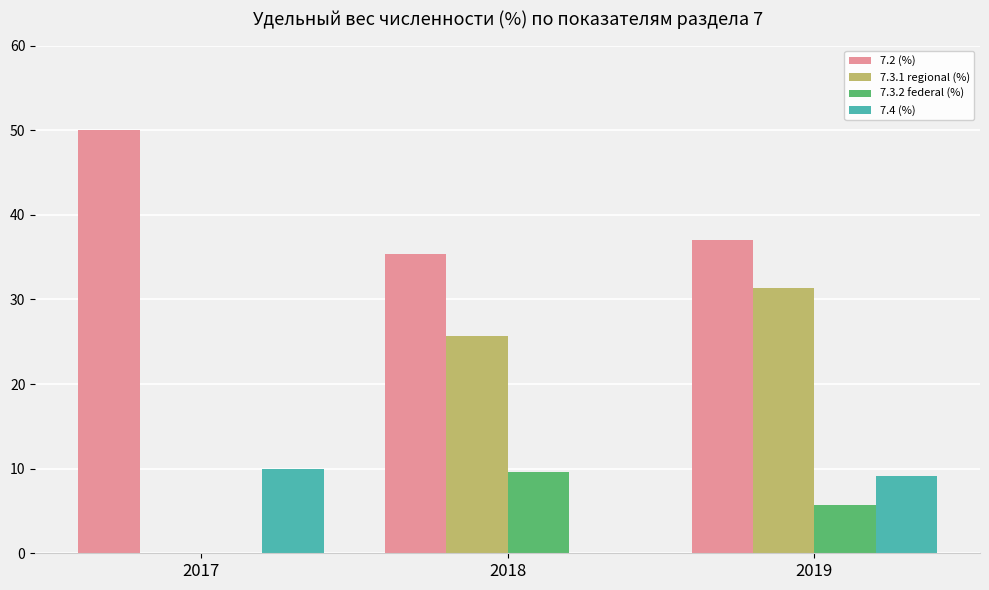

What are all the series names shown in the legend?

7.2 (%), 7.3.1 regional (%), 7.3.2 federal (%), 7.4 (%)